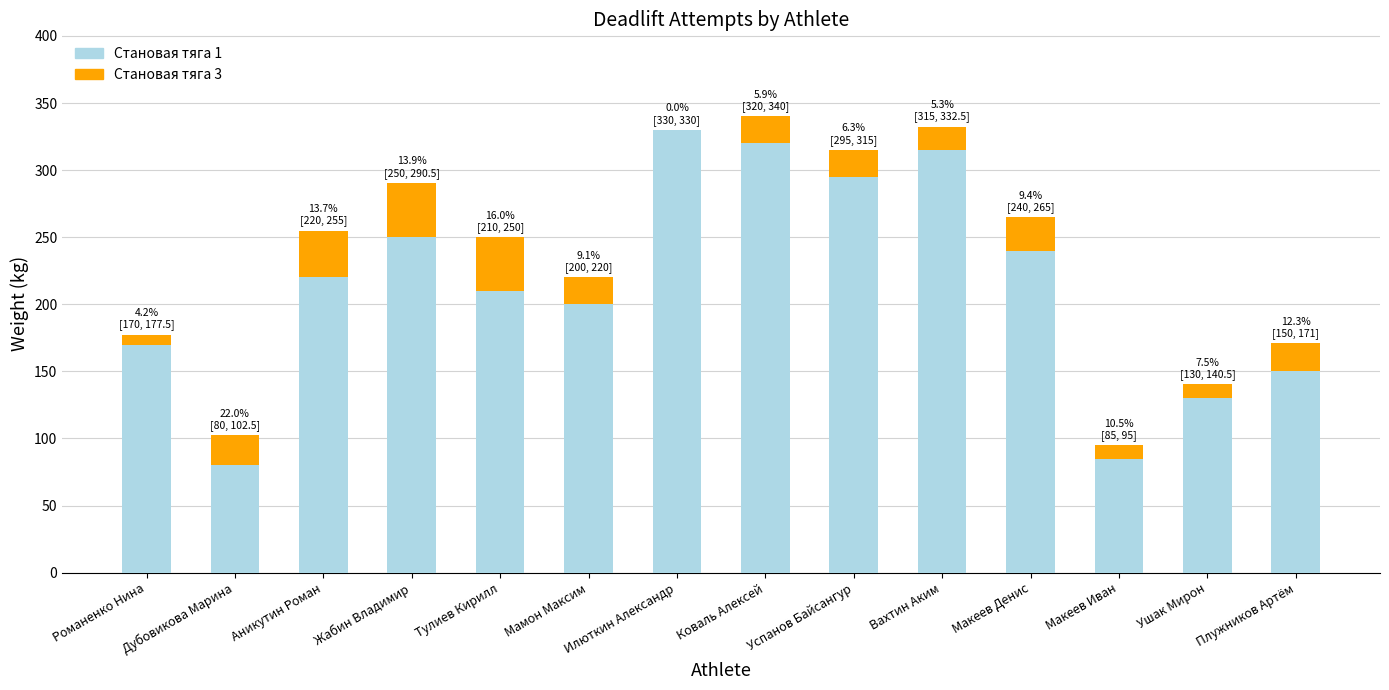

What is the total value across all series at Ушак Мирон?

140.5